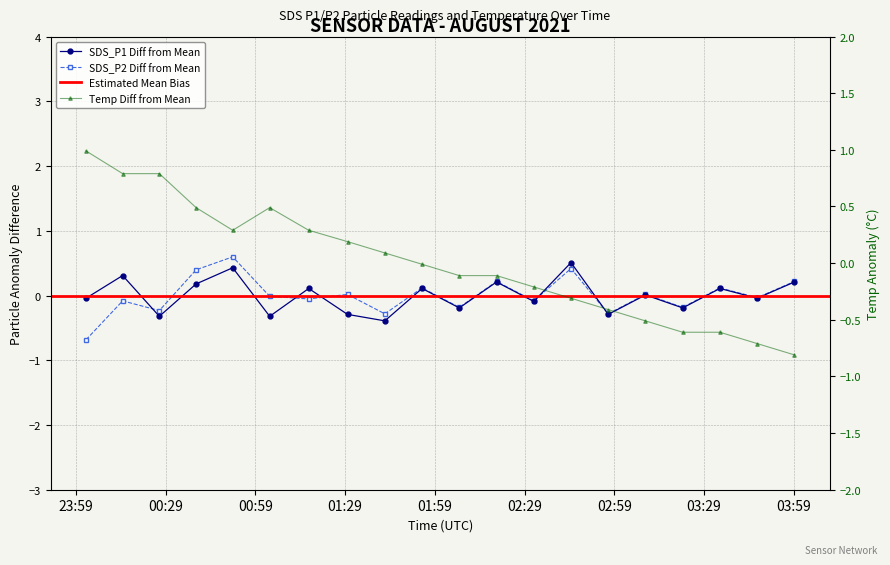

Which series has the widest spread of values?

Temp